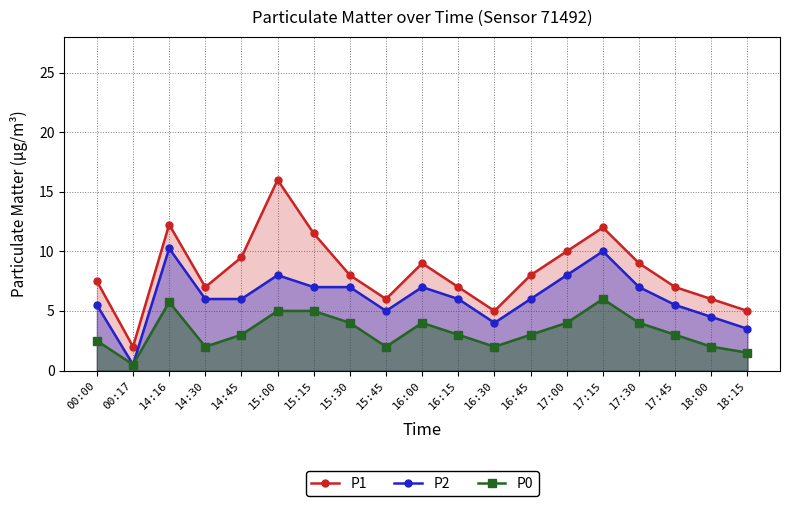

Is the value of P2 at 18:15 greater than the value of P1 at 16:15?

No